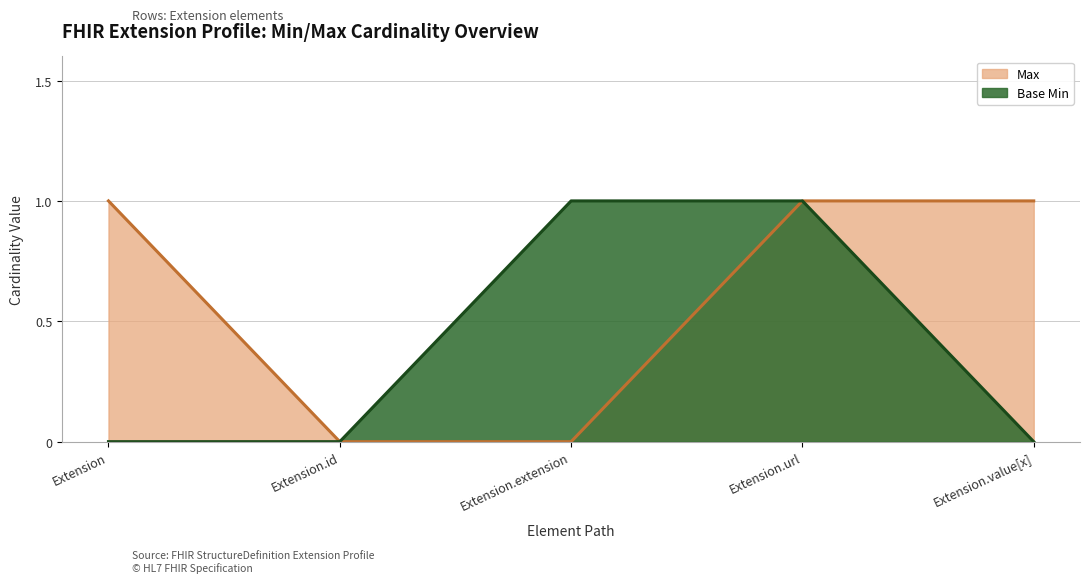

Reading right to left, transcribe all the data shown in this chart.

Max: Extension.value[x]=1	Extension.url=1	Extension.extension=0	Extension.id=0	Extension=1
Base Min: Extension.value[x]=0	Extension.url=1	Extension.extension=1	Extension.id=0	Extension=0